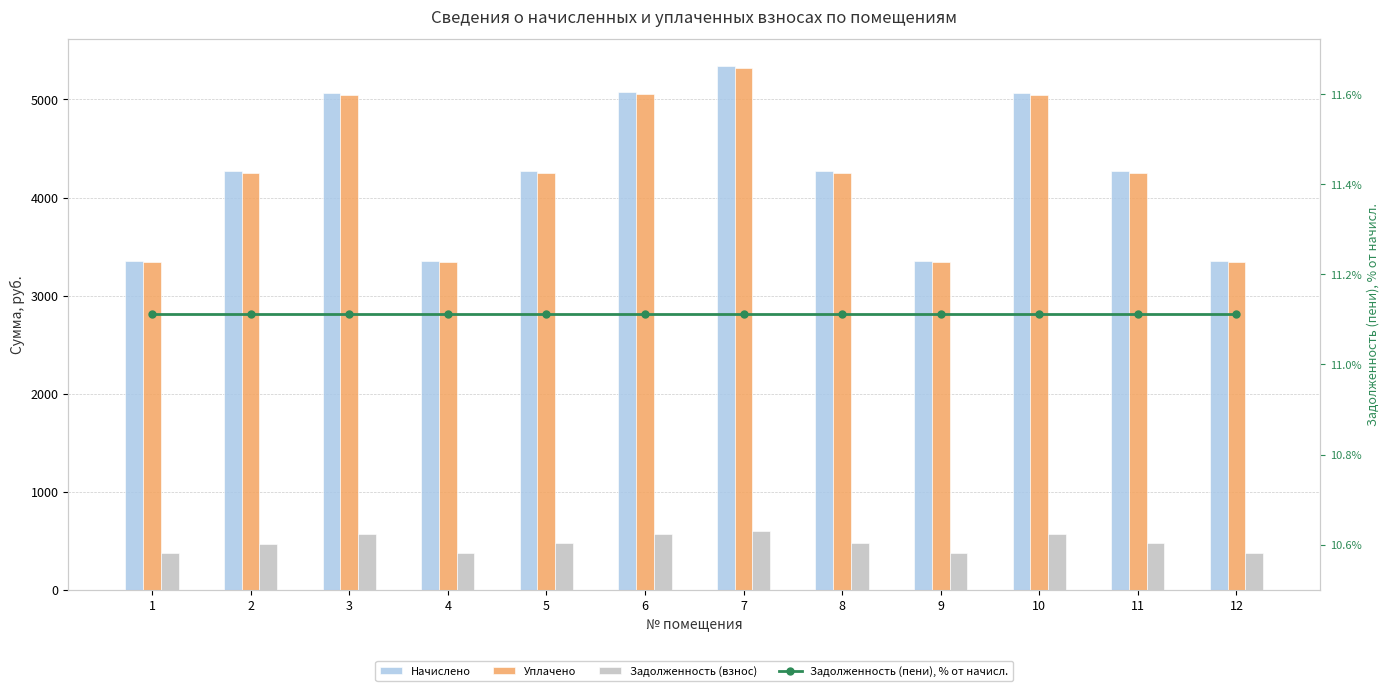

What is the difference between the second highest and second lowest values in the Задолженность (взнос) series?

191.9